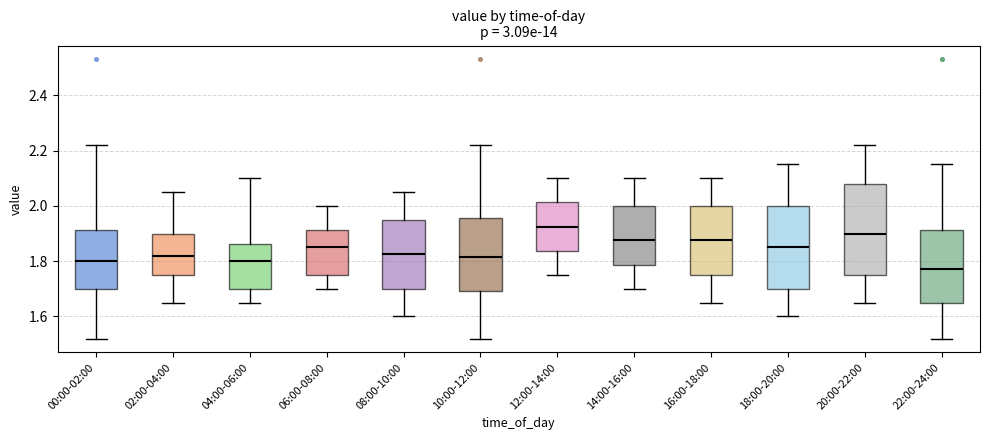

Which box's median line is the highest?

12:00-14:00